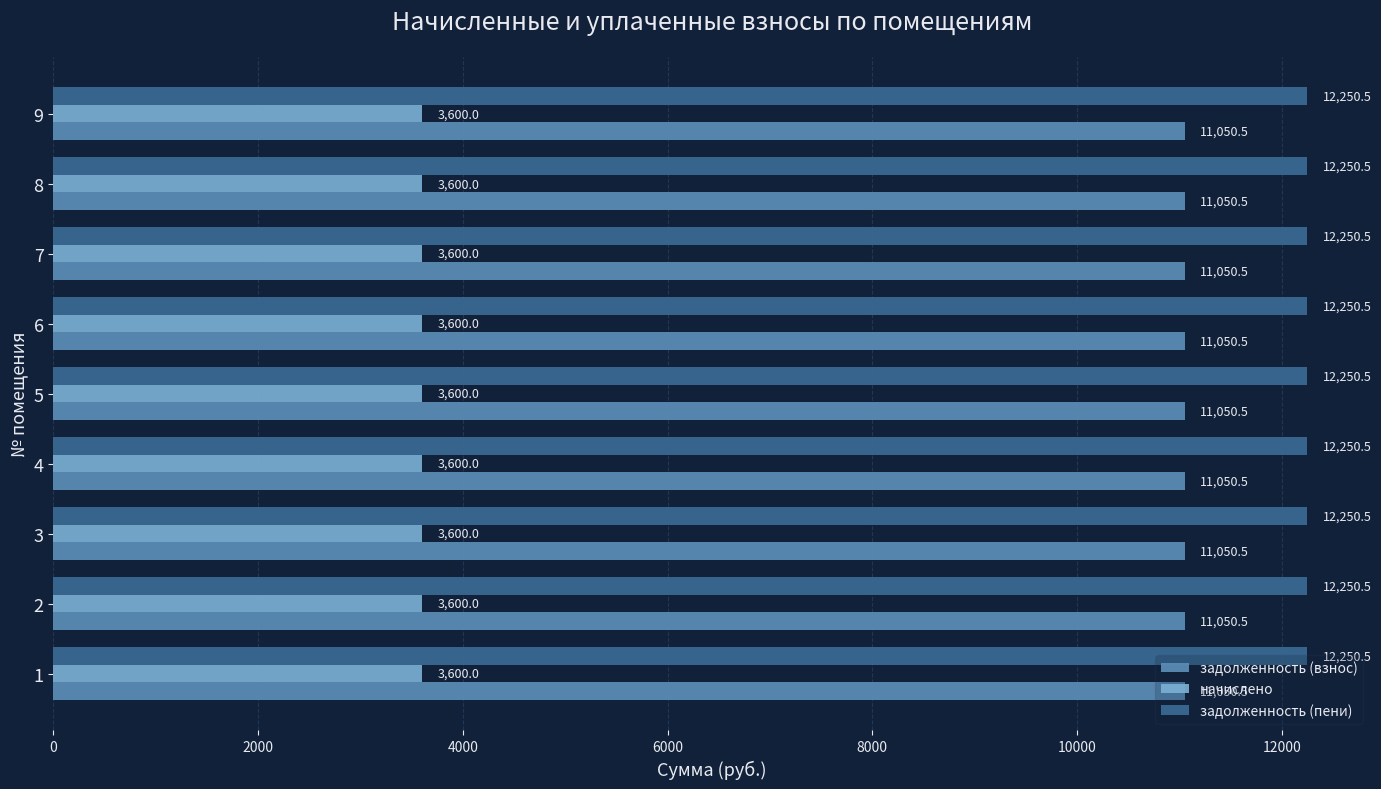

What is the highest value of the начислено series?

3600.0